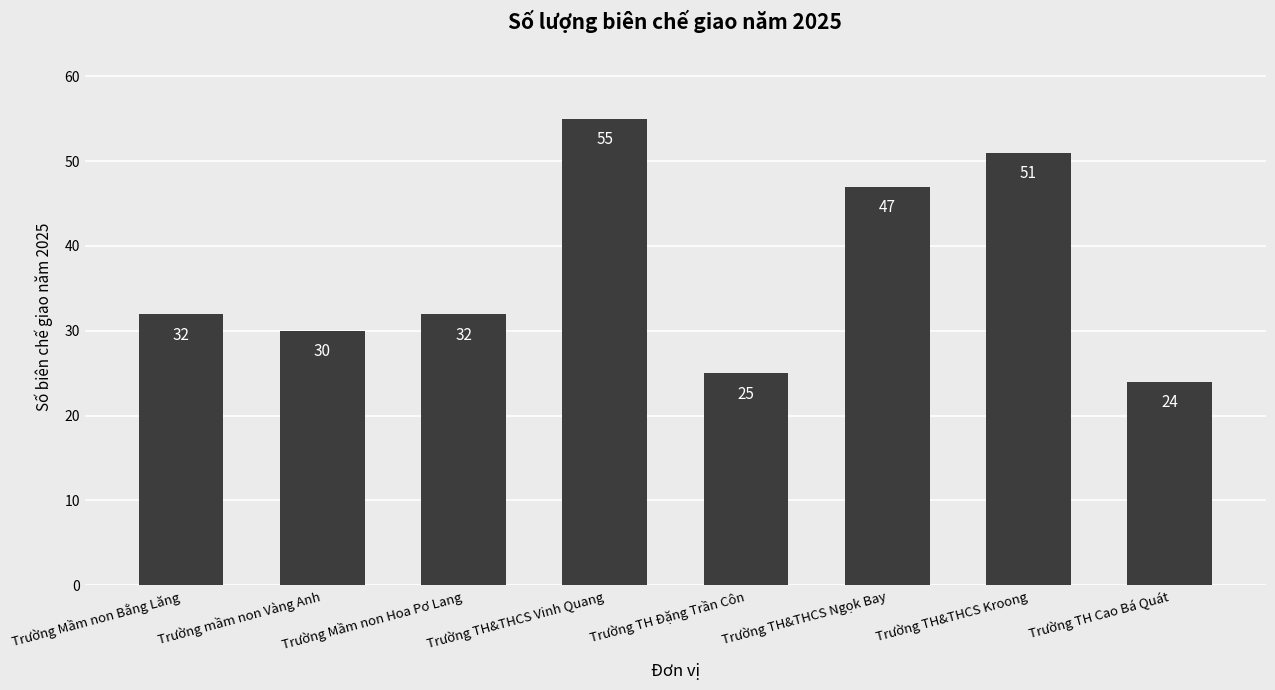

True or false: the data shows 11 at Trường TH Cao Bá Quát.

False